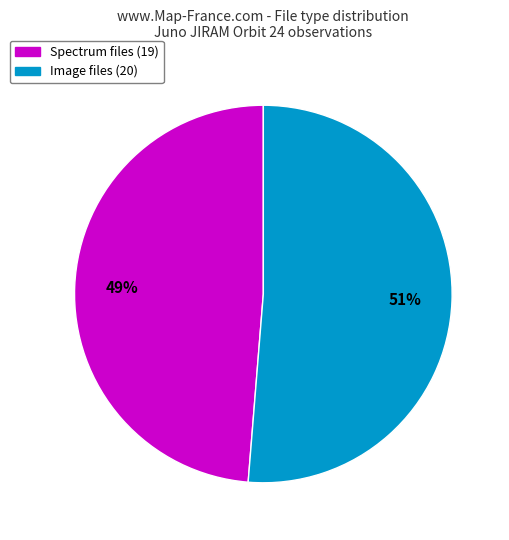

Is there a majority slice in this chart?

Yes